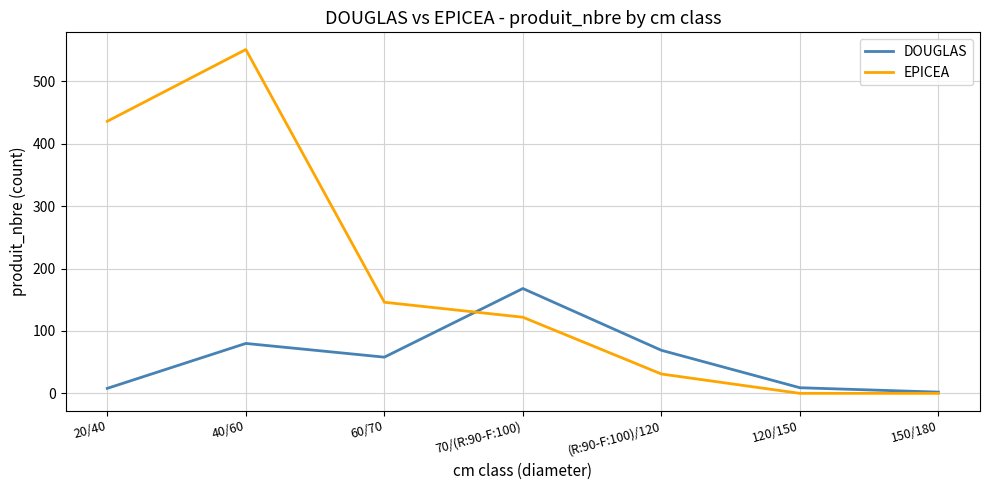

Rank the series by their average value, from highest to lowest.

EPICEA, DOUGLAS